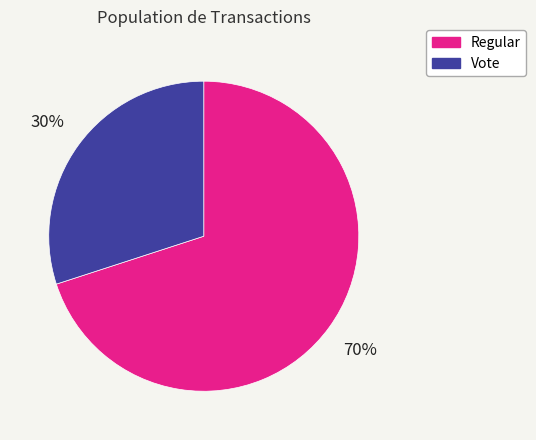

To the nearest percent, what portion does Regular represent?

70%